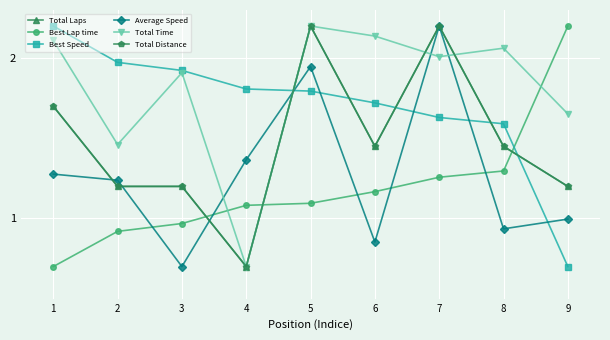

Which series changed the most between 5 and 8?

Average Speed